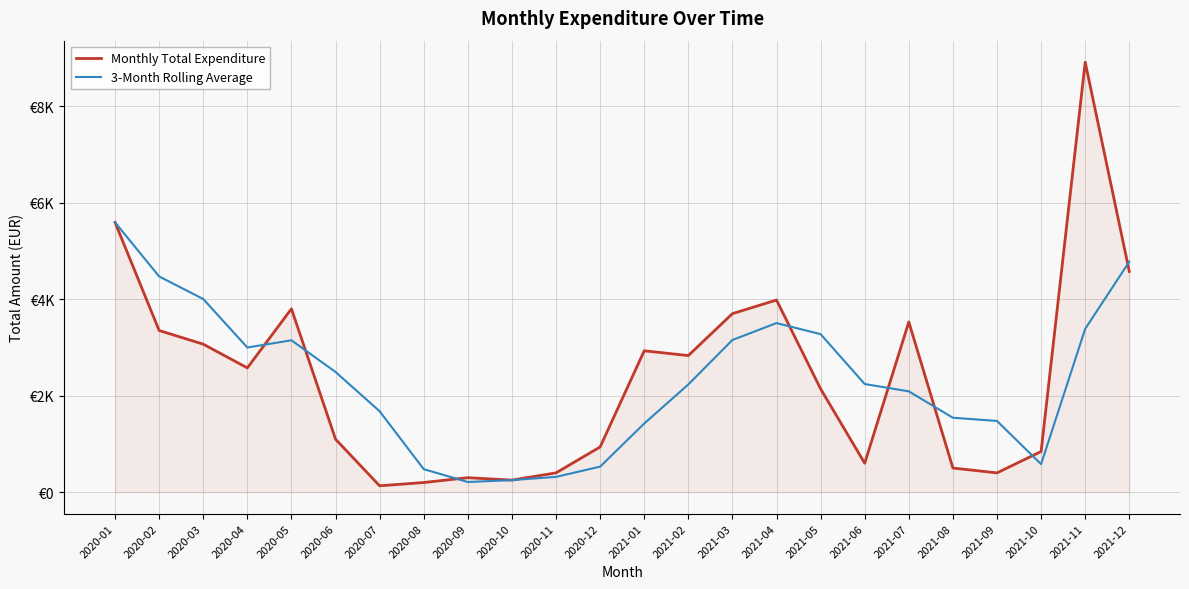

What is the sum of the 3-Month Rolling Average values at 2020-11 and 2021-08?

1859.6